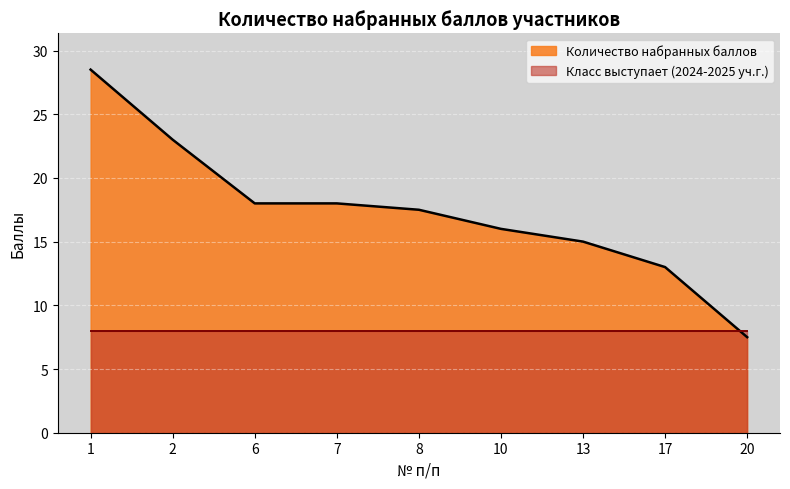

What is the minimum value shown in the chart?

7.5